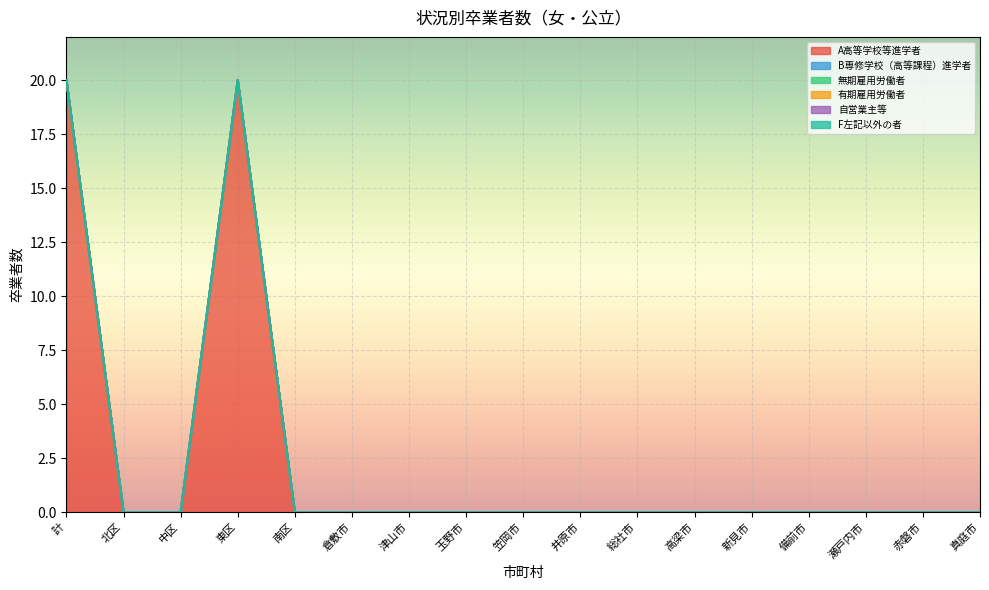

What position from the left is 東区?

4